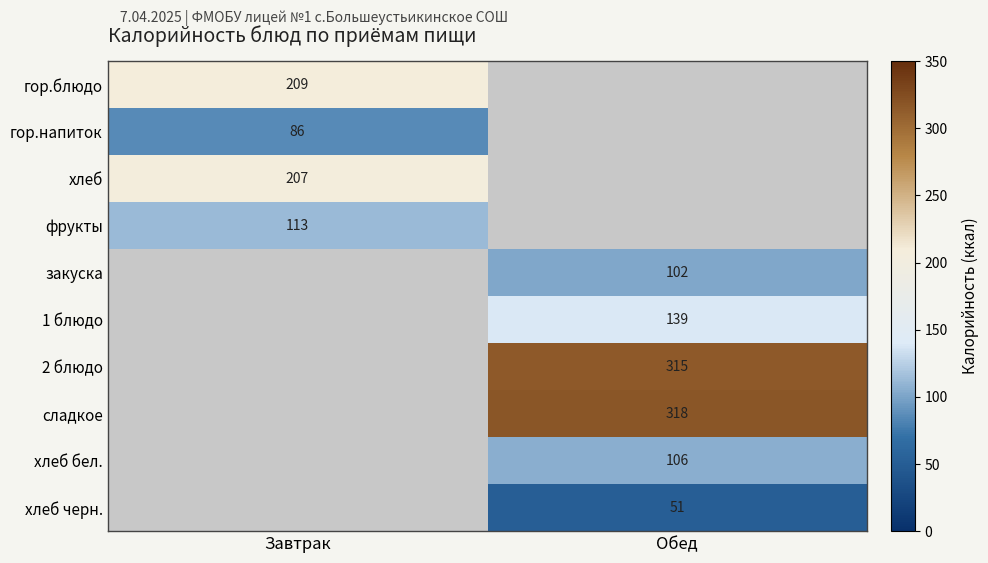

Is the value of хлеб бел. at Обед greater than the value of гор.напиток at Завтрак?

Yes